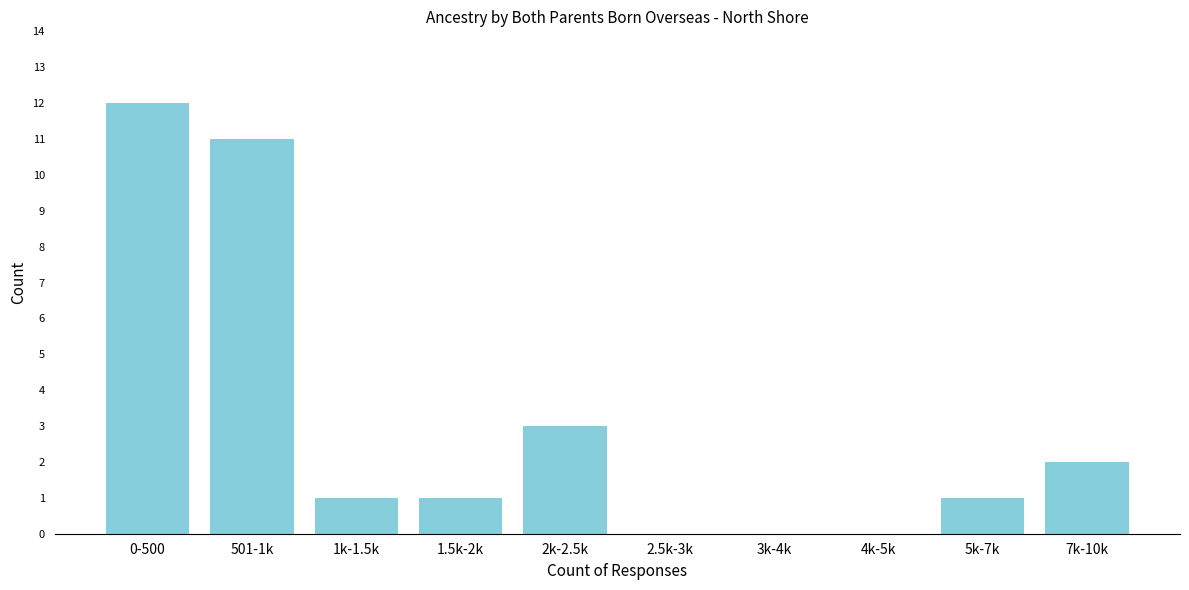

Reading left to right, what are all the values shown in this chart?

0-500=12	501-1k=11	1k-1.5k=1	1.5k-2k=1	2k-2.5k=3	2.5k-3k=0	3k-4k=0	4k-5k=0	5k-7k=1	7k-10k=2